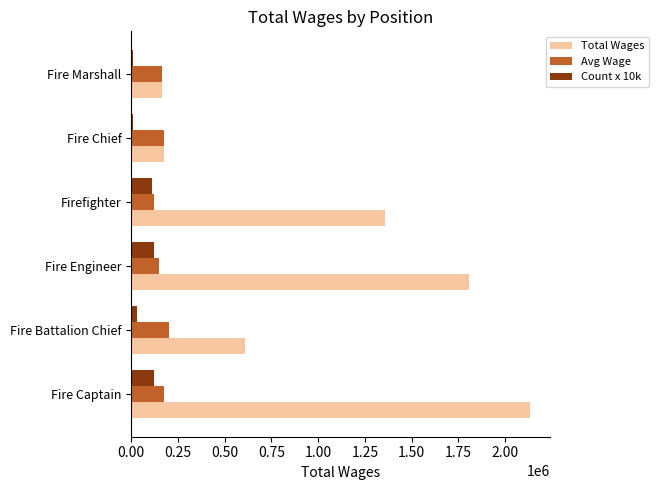

Is the value of Count x 10k at Fire Battalion Chief greater than the value of Total Wages at Fire Captain?

No